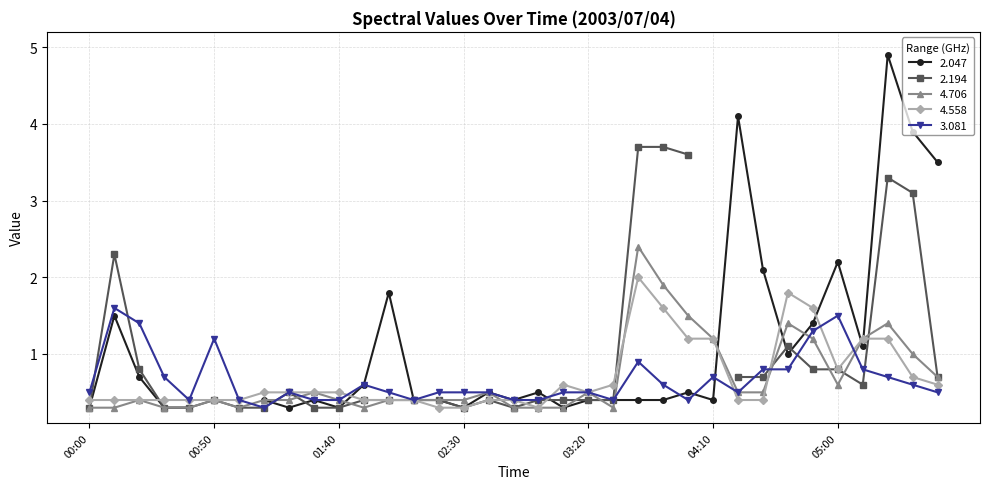

True or false: 4.706 has more than 2 interior local peaks.

True